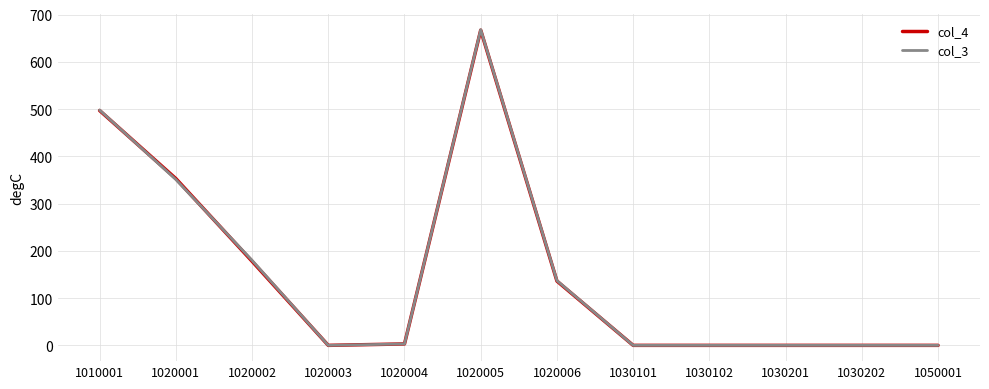

What is the sum of the col_4 values at 1020004 and 1030201?

3